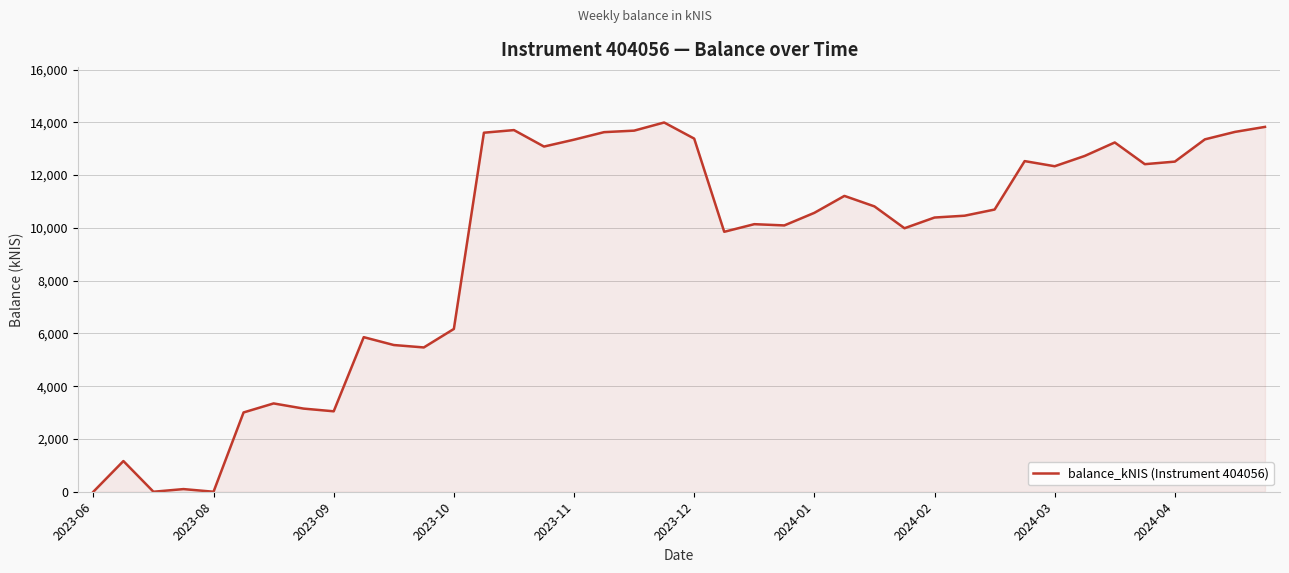

What is the difference between the maximum and minimum values?

13991.8